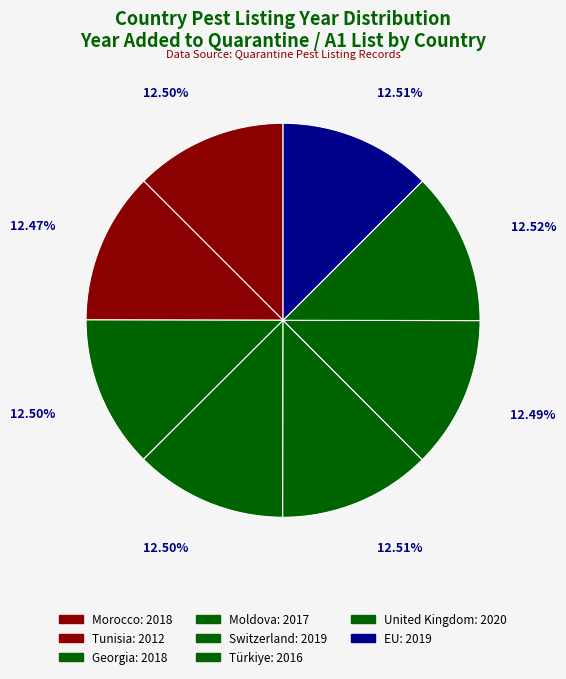

Approximately how many times larger is the value at EU compared to Tunisia?

1.0